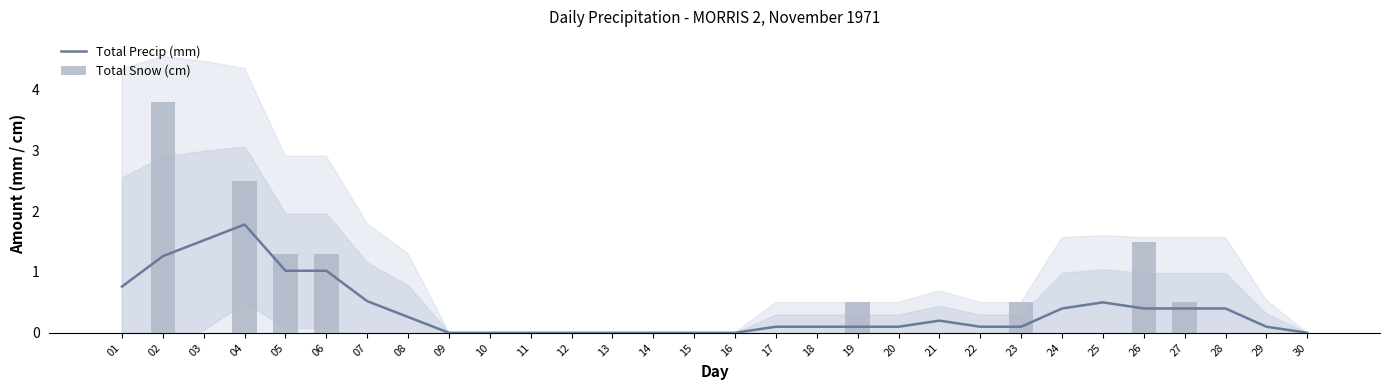

Reading right to left, extract all data points from this chart.

Total Precip (mm): 0.0	0.1	0.4	0.4	0.4	0.5	0.4	0.1	0.1	0.2	0.1	0.1	0.1	0.1	0.0	0.0	0.0	0.0	0.0	0.0	0.0	0.0	0.3	0.5	1.0	1.0	1.8	1.5	1.3	0.8
Total Snow (cm): 0.0	0.0	0.0	0.5	1.5	0.0	0.0	0.5	0.0	0.0	0.0	0.5	0.0	0.0	0.0	0.0	0.0	0.0	0.0	0.0	0.0	0.0	0.0	0.0	1.3	1.3	2.5	0.0	3.8	0.0